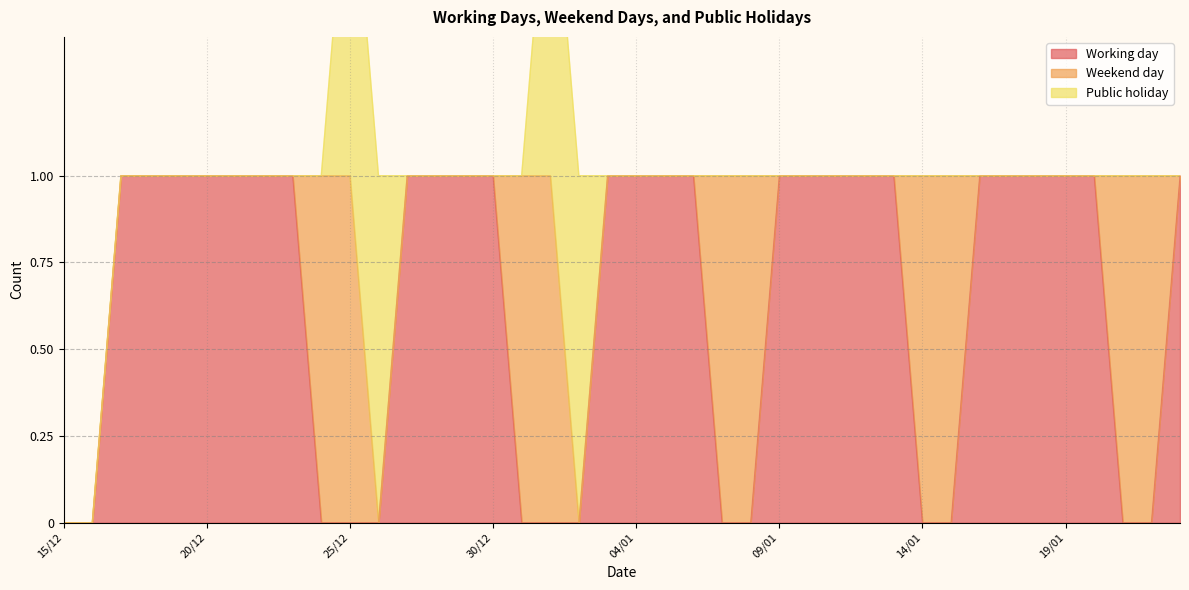

What are all the series names shown in the legend?

Working day, Weekend day, Public holiday